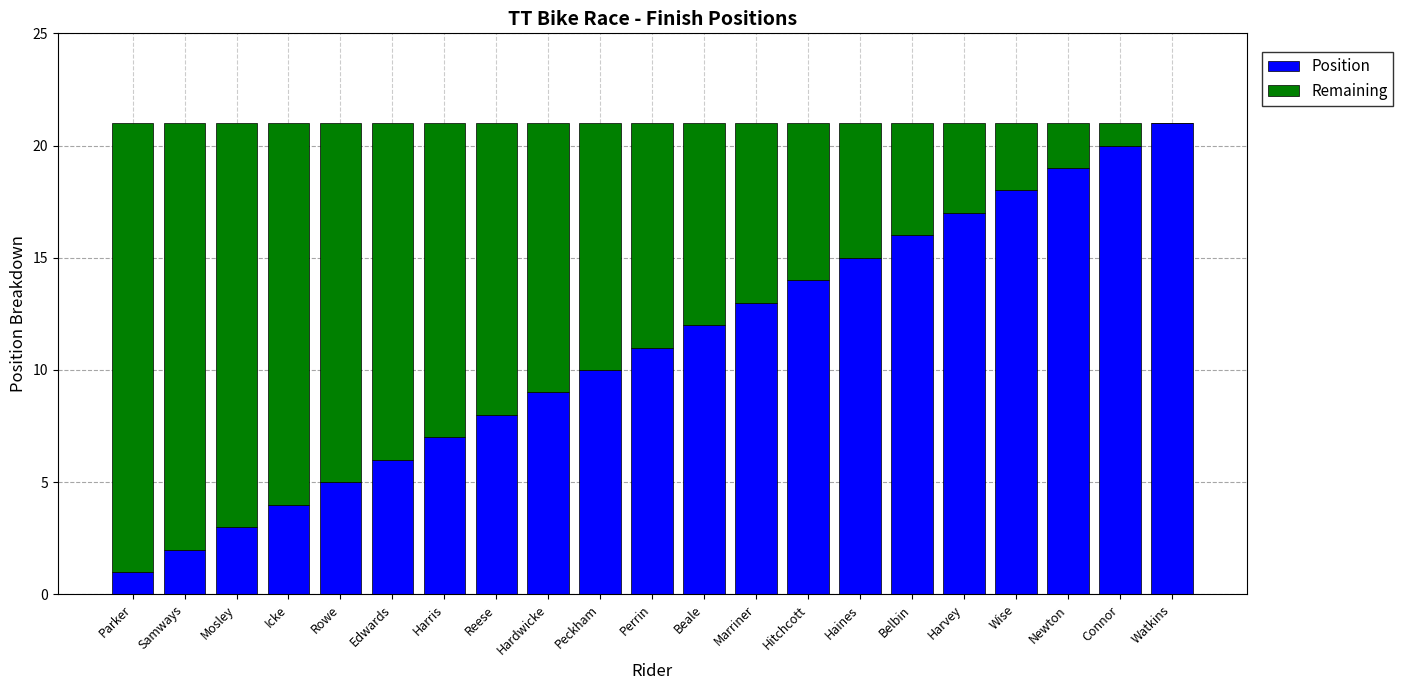

How many series are shown in this chart?

2